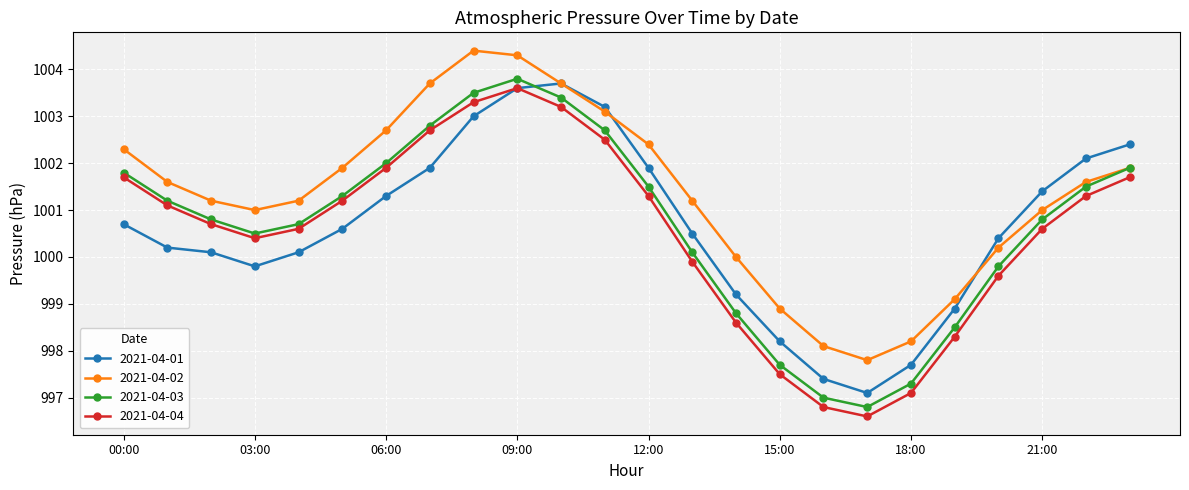

What is the highest value of the 2021-04-04 series?

1003.6